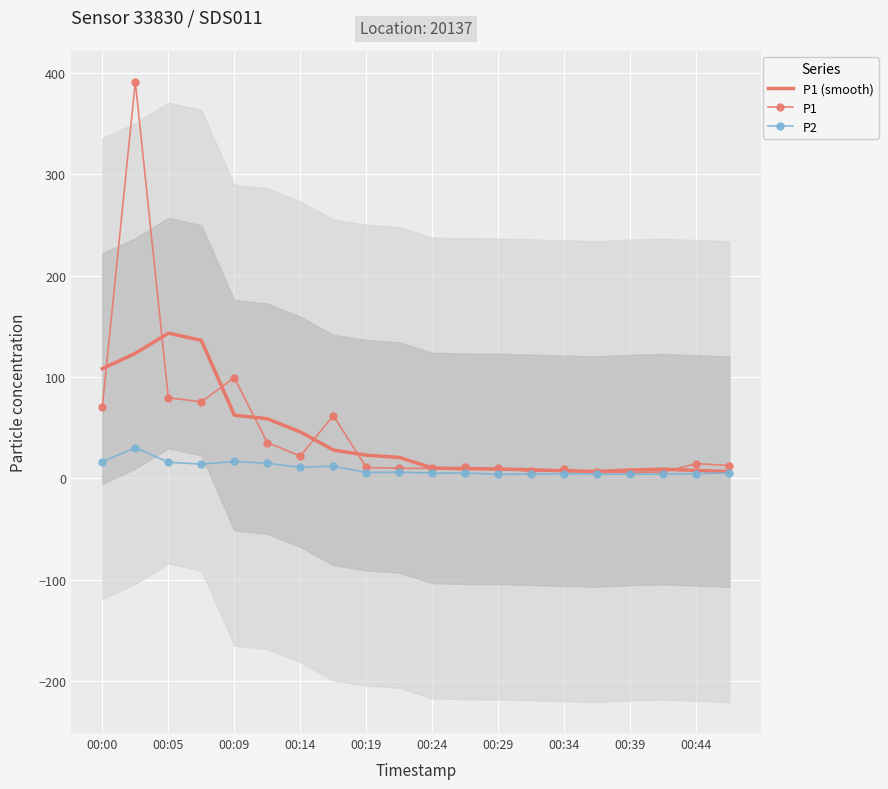

The P2 series shows 10.9 at 00:14. True or false?

True